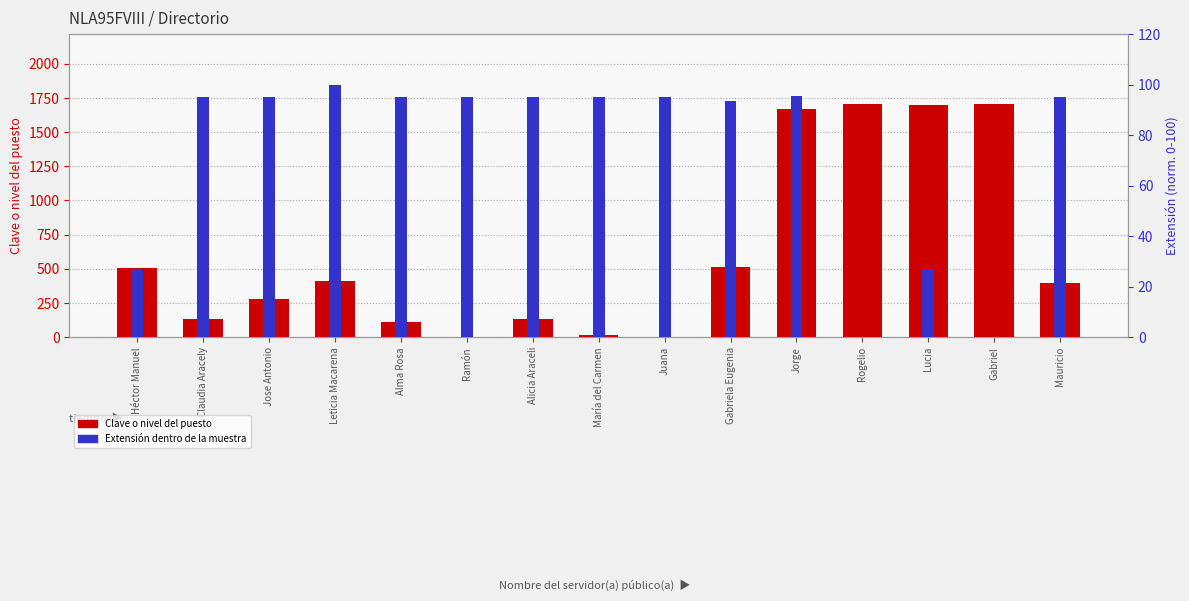

The value of Clave o nivel del puesto at Jose Antonio is 495.2. True or false?

False